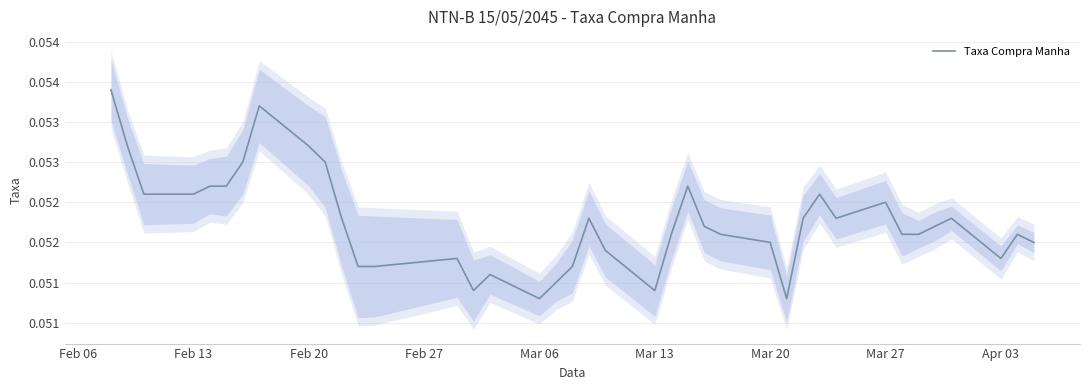

What is the minimum value shown in the chart?

0.1